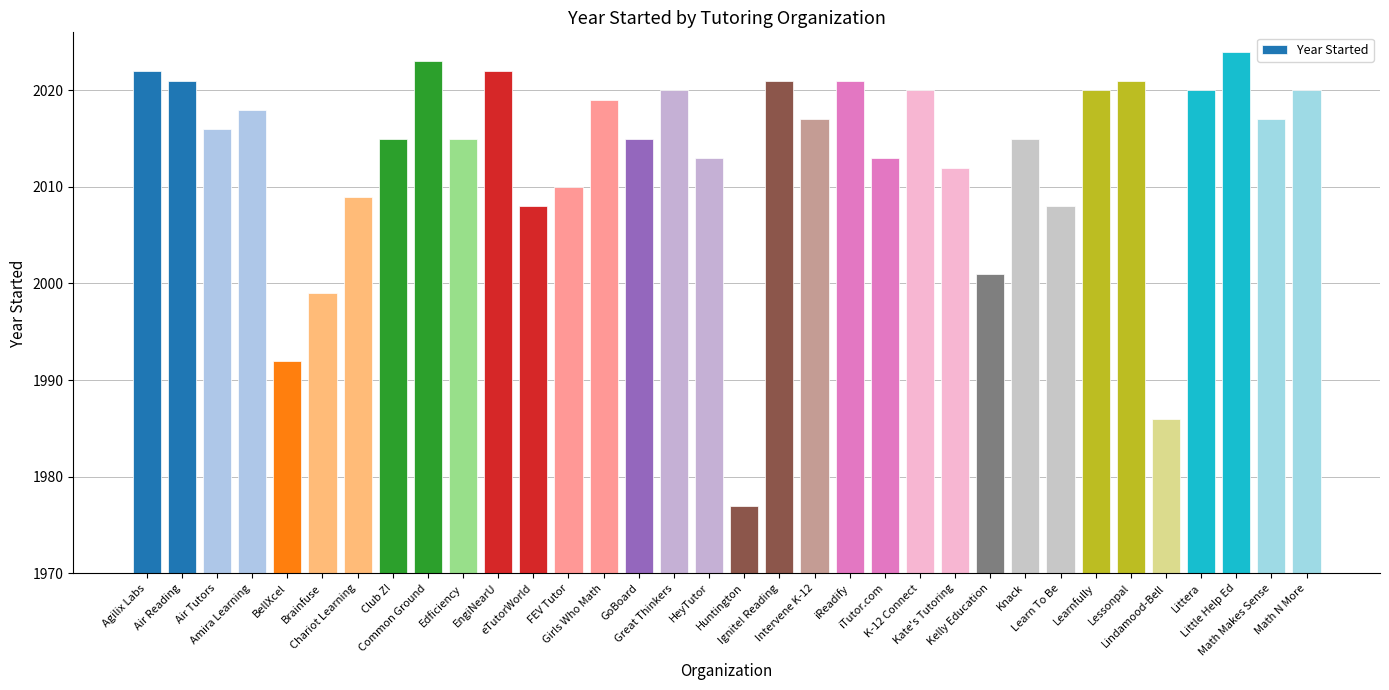

What is the label of the 3rd bar from the right?

Little Help Ed